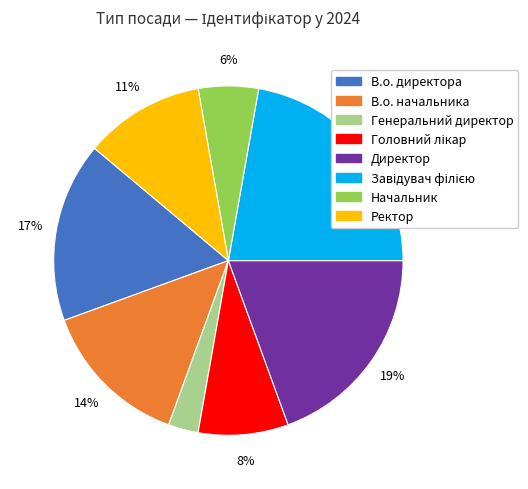

Does Ректор represent more than half of the total?

No